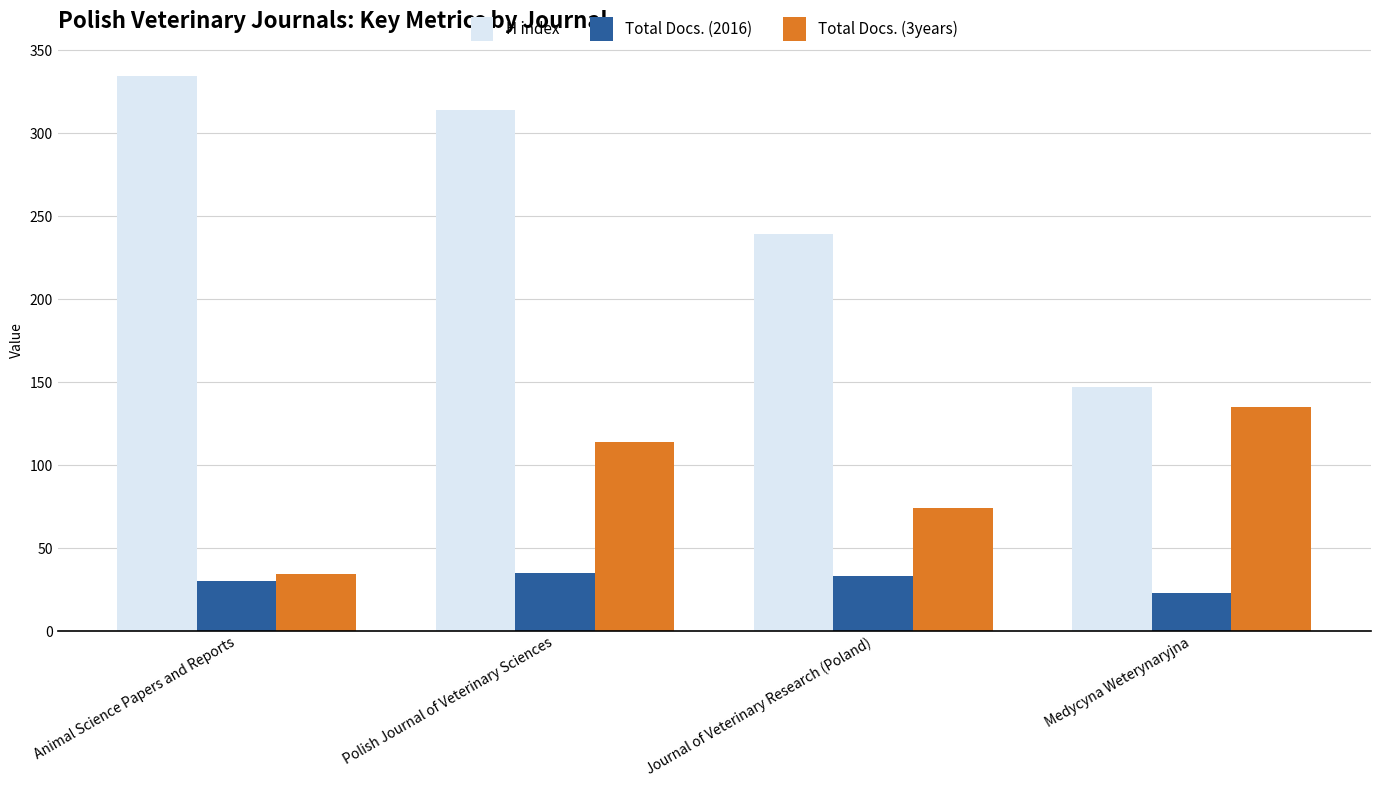

List the series in order of their peak value, highest first.

H index, Total Docs. (3years), Total Docs. (2016)